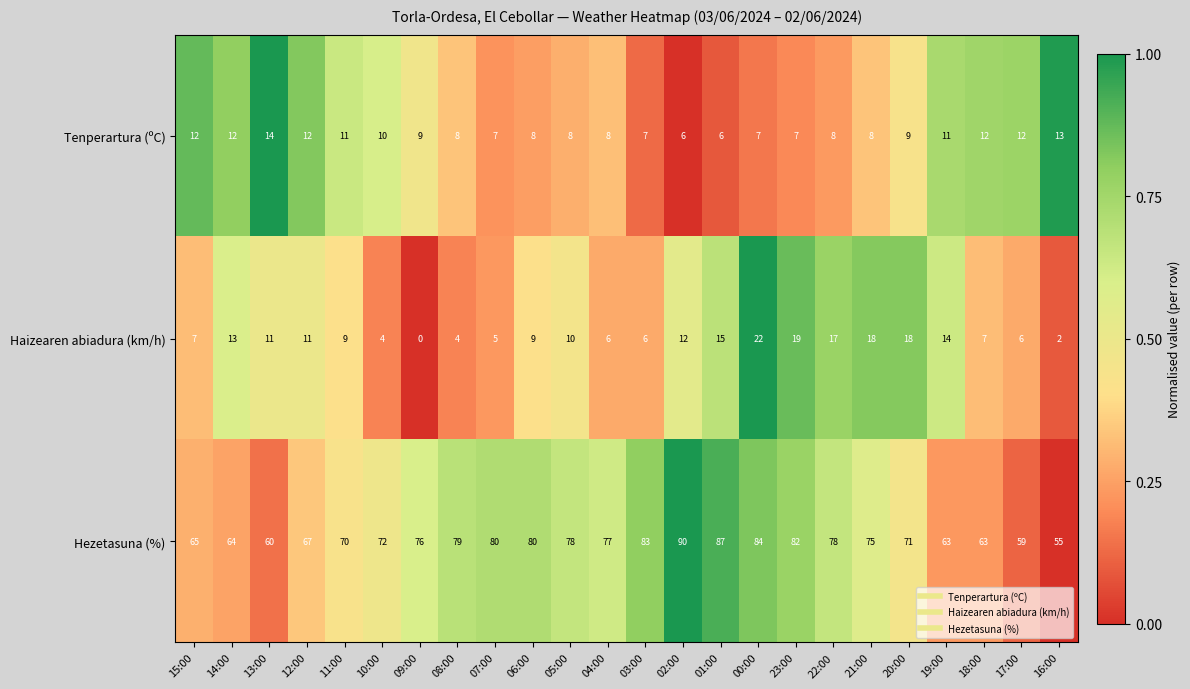

At 15:00, list the series in order from smallest to largest.

Haizearen abiadura (km/h), Tenperartura (ºC), Hezetasuna (%)